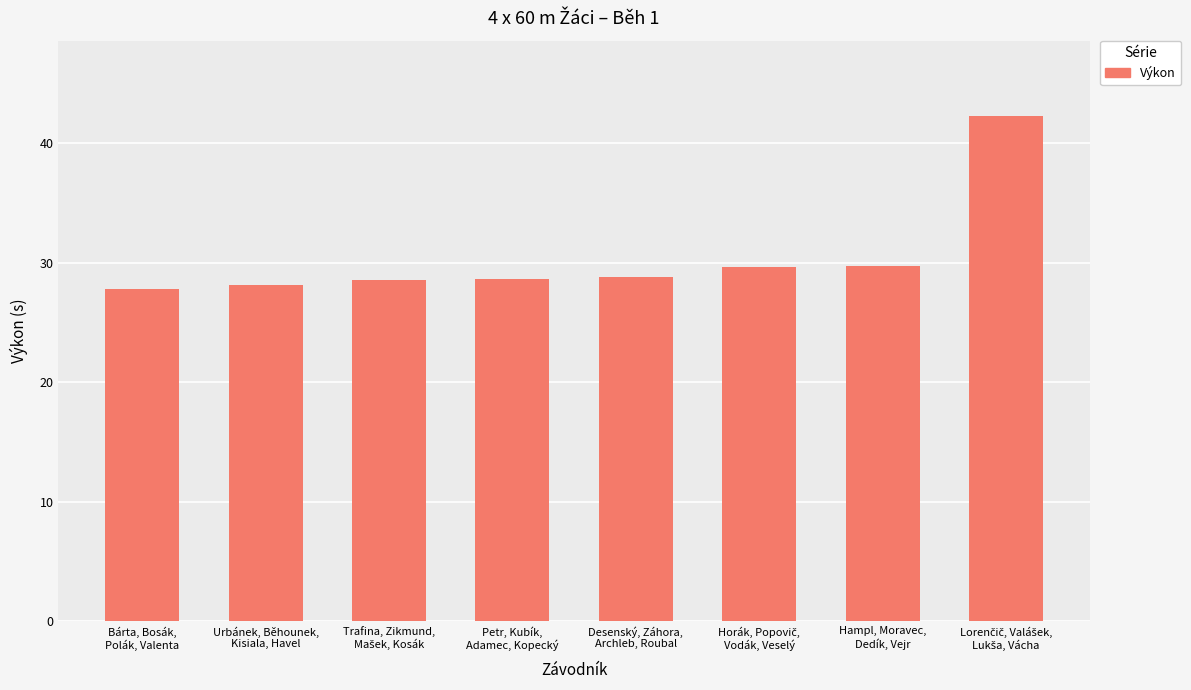

How many bars are there in total?

8